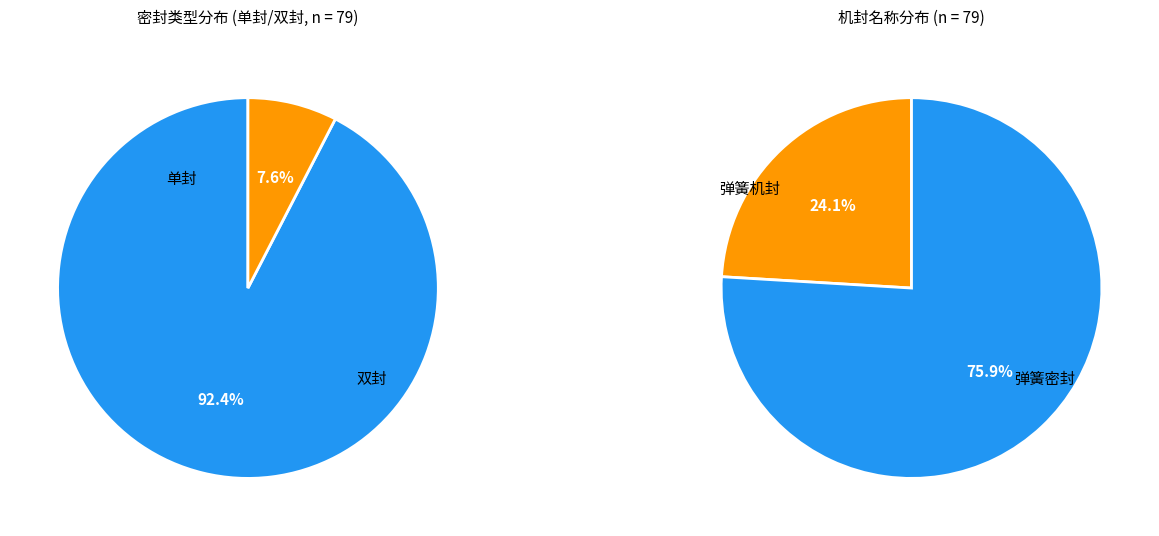

Which category has the biggest portion of the pie?

单封